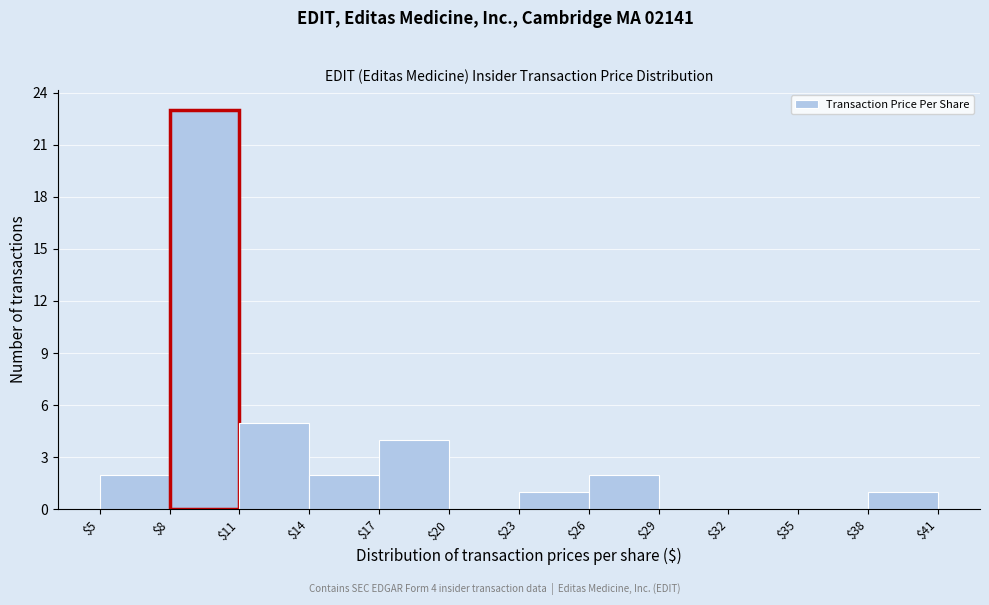

Which range on the x-axis has the tallest bar?

$8 to $11